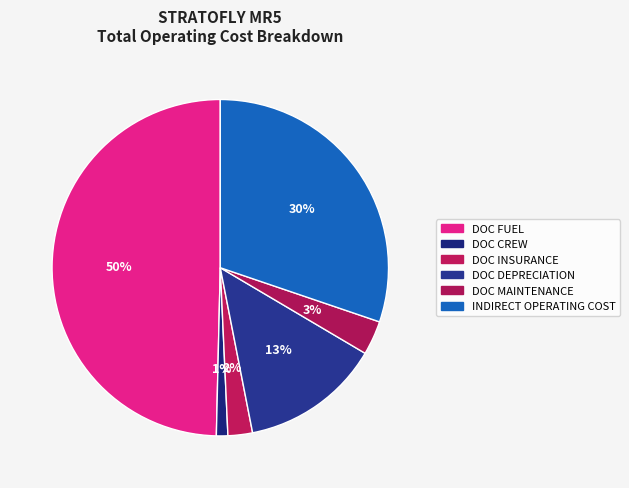

How many slices are in this pie chart?

6